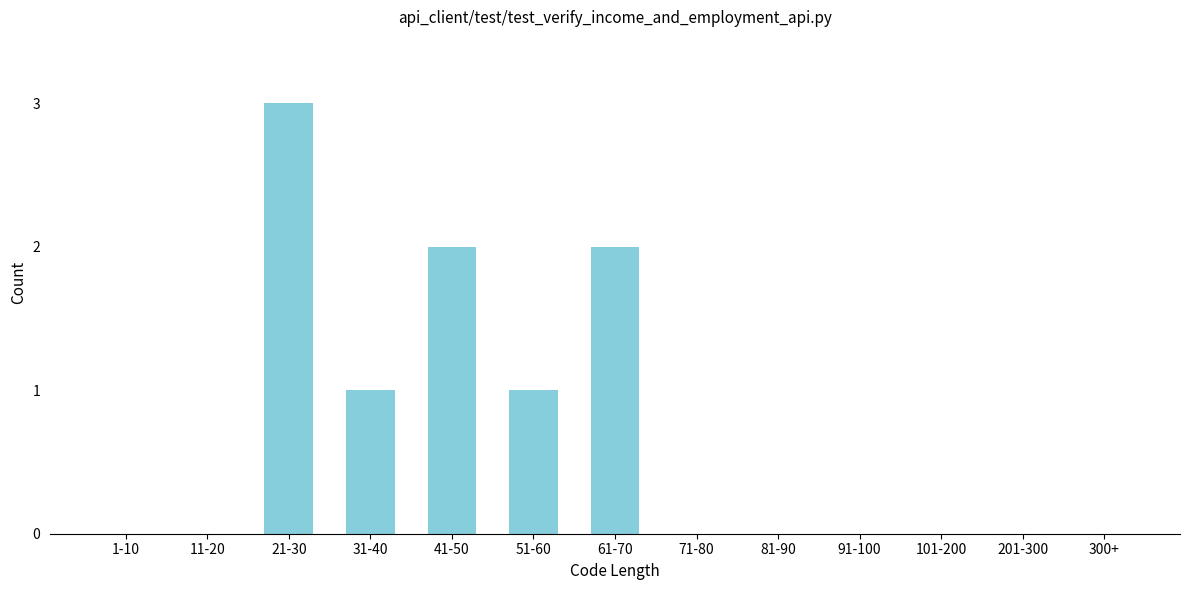

Reading right to left, transcribe all the data shown in this chart.

300+=0	201-300=0	101-200=0	91-100=0	81-90=0	71-80=0	61-70=2	51-60=1	41-50=2	31-40=1	21-30=3	11-20=0	1-10=0